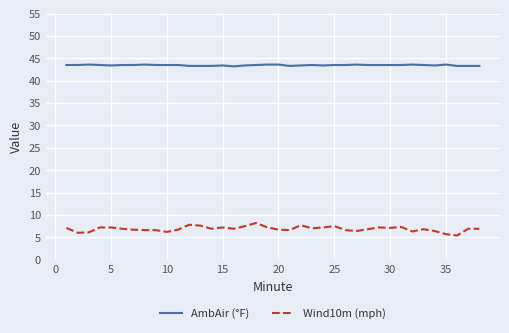

How many lines are shown in the chart?

2